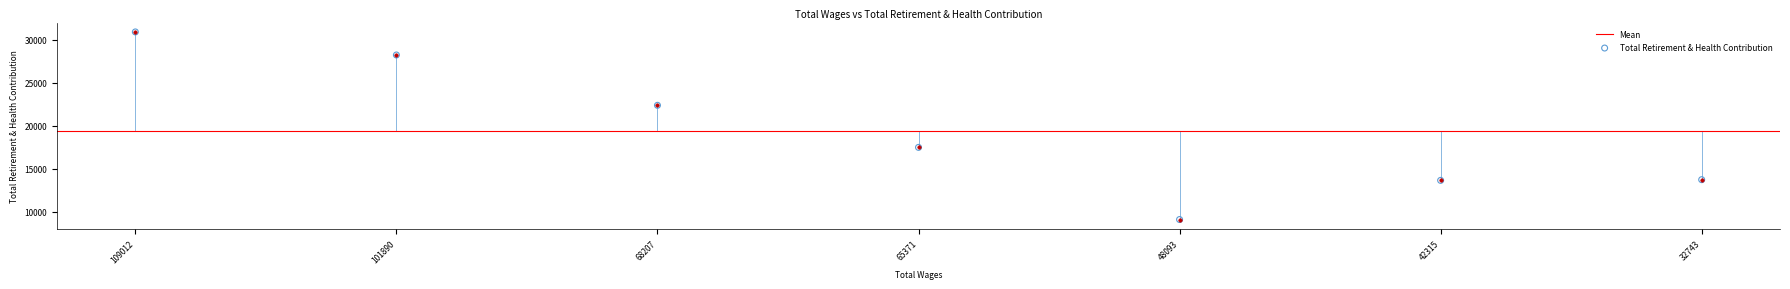

Between 32743.0 and 109012.0, which is larger?

109012.0